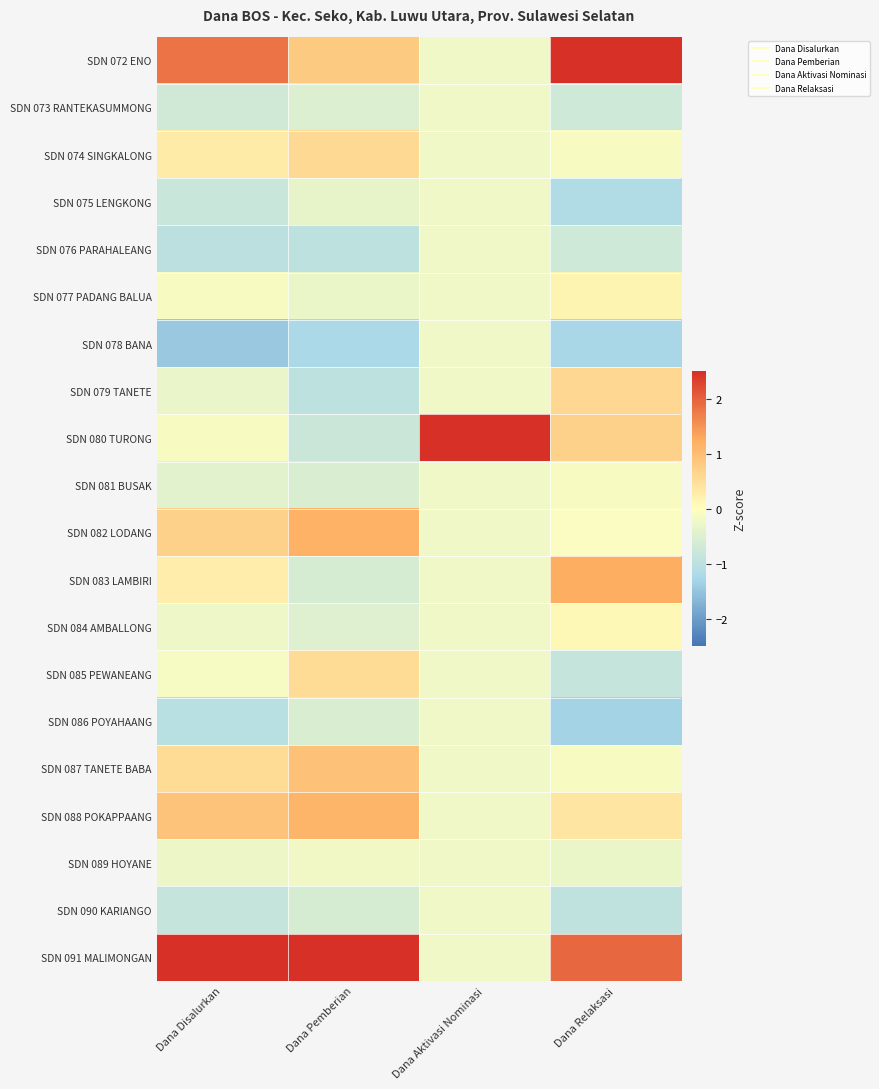

What is the spread (max minus min) of values at Dana Pemberian?

4.2